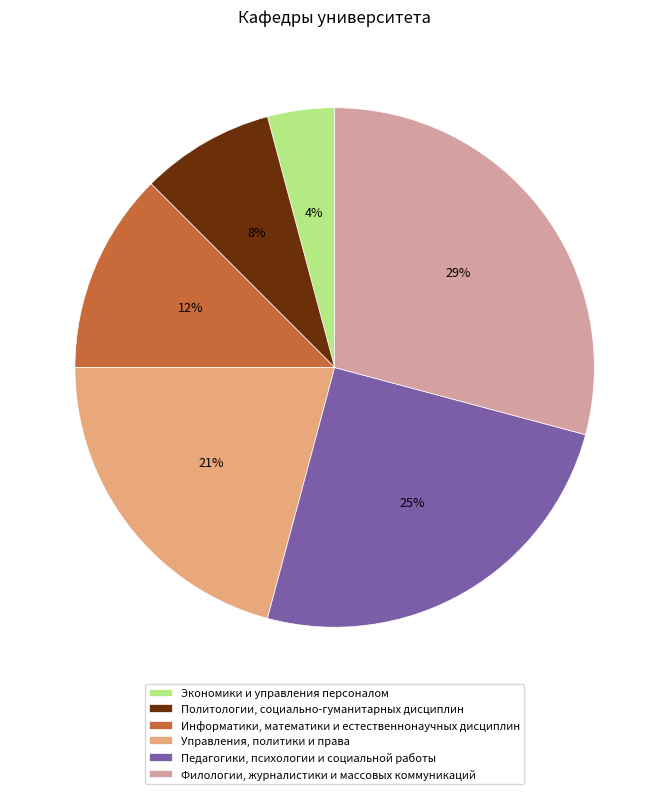

How many slices are in this pie chart?

6